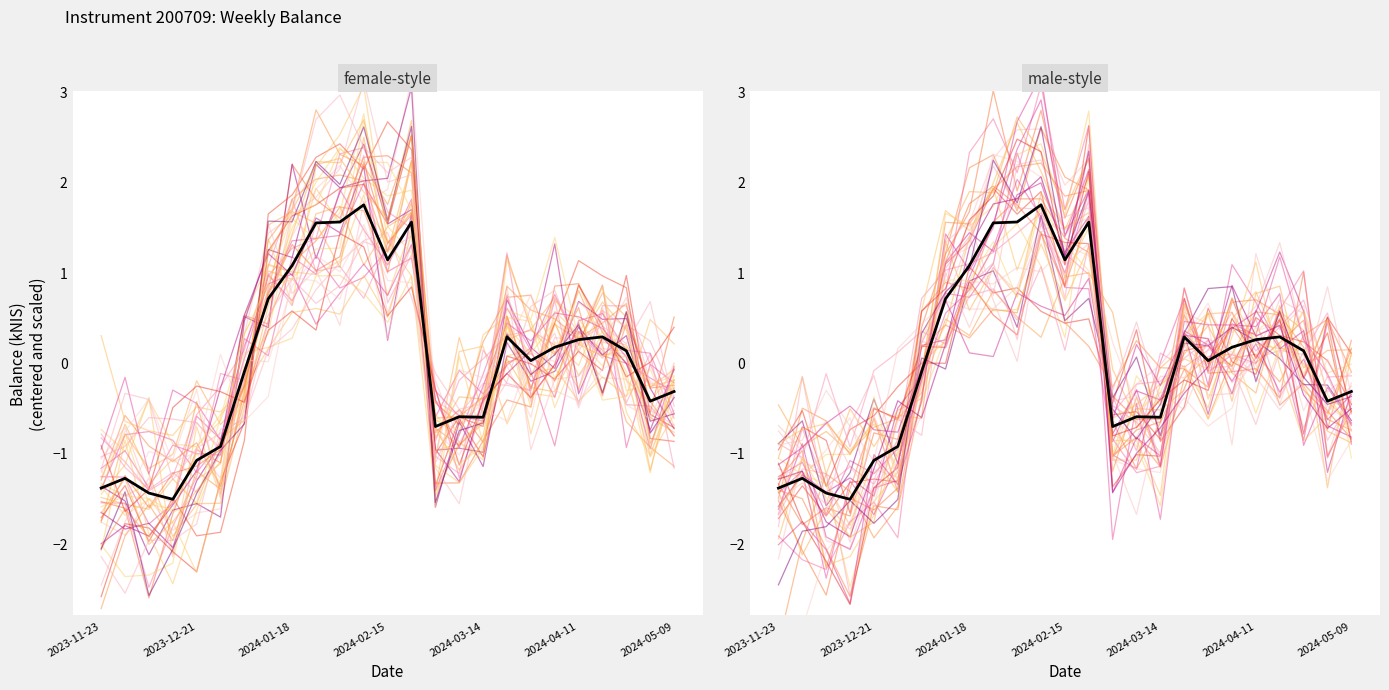

How many interior local valleys (lower than both neighbors) does the data have?

6